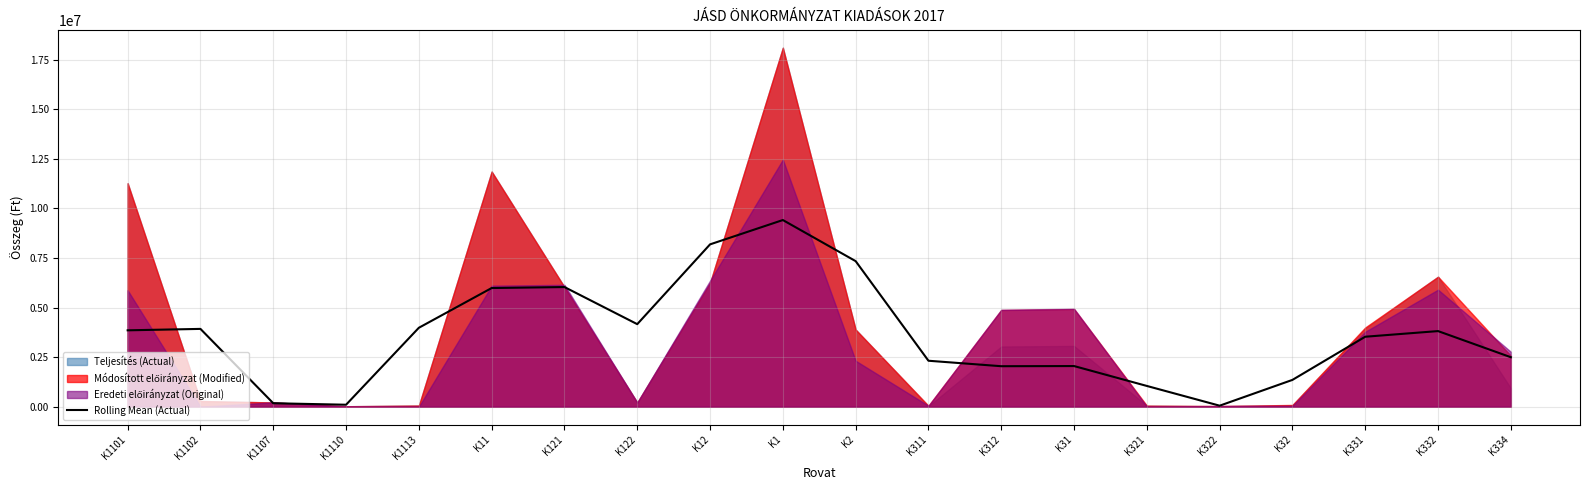

Reading right to left, transcribe all the data shown in this chart.

2494933.7	3812526.3	3528353.0	1352473.3	52214.7	1047200.3	2050157.7	2042186.0	2317727.3	7338460.7	9410090.3	8183548.0	4161984.0	6032464.0	5982740.3	3979840.3	100035.0	175833.3	3923103.7	3851437.0